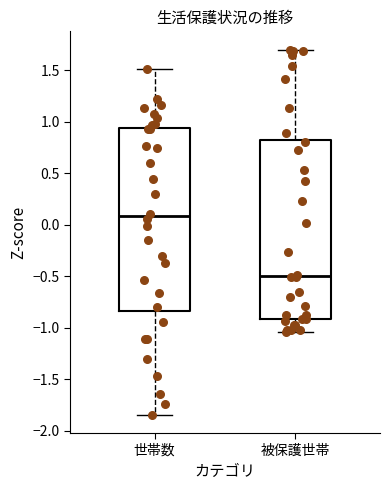

Reading left to right, transcribe this box plot: for each box, give where its median line is, the range the box spans, and where its two whiskers end, as read against the y-axis. The values are not printed on the chart, so give them approximately, as read against the axis.

世帯数: median 0.10, box -0.85 to 0.95, whiskers -1.85 to 1.50
被保護世帯: median -0.50, box -0.90 to 0.80, whiskers -1.05 to 1.70